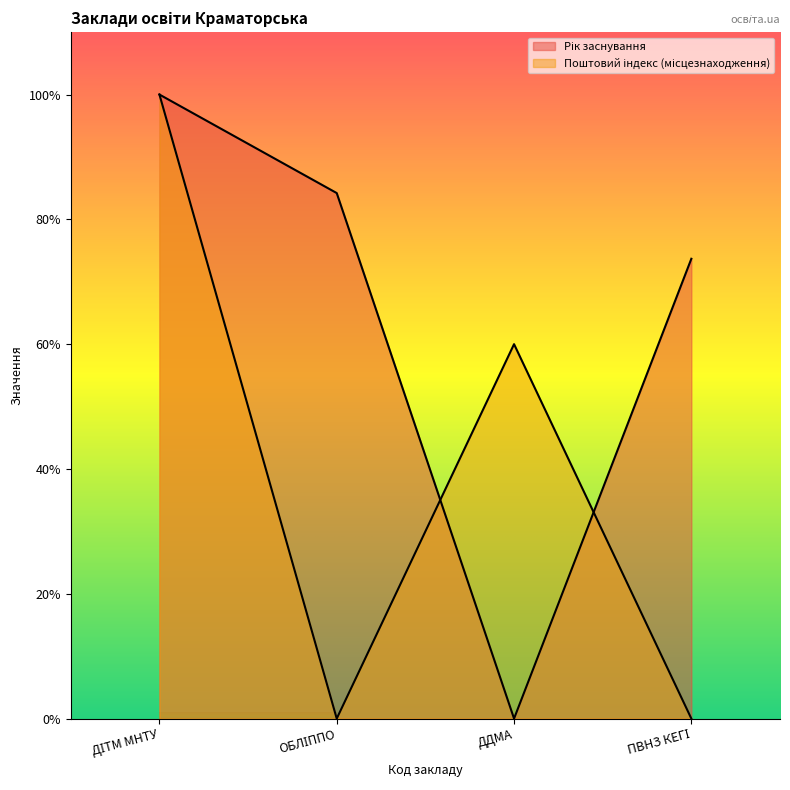

How many values in the Поштовий індекс (місцезнаходження) series are below 60?

2